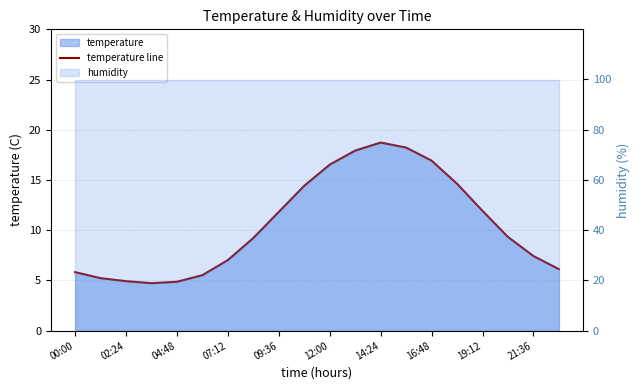

What is the average value?

10.6